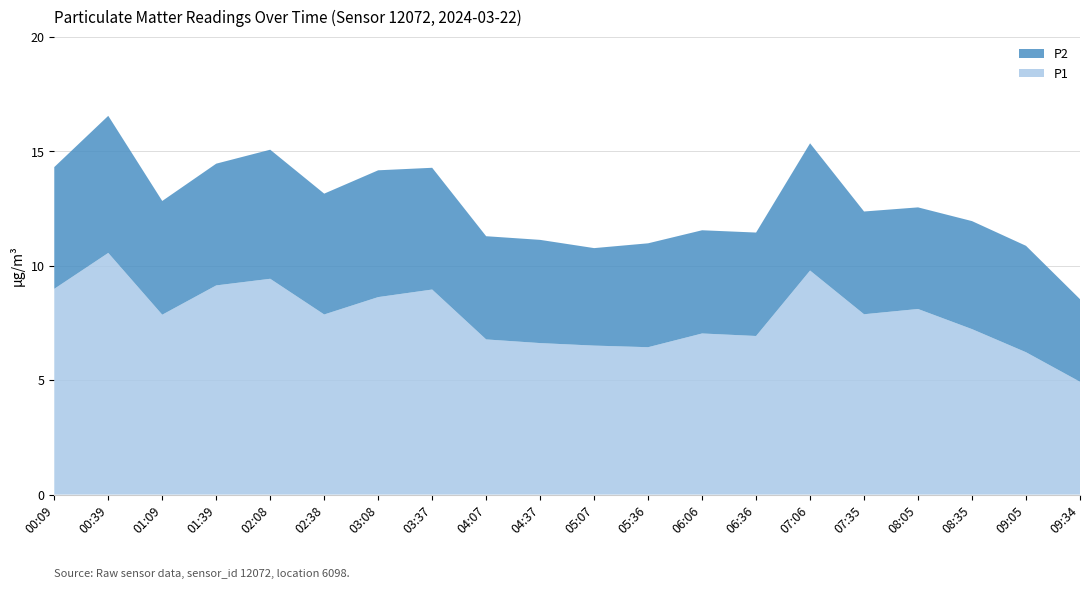

Reading left to right, extract all data points from this chart.

P1: 9.0	10.6	7.9	9.1	9.4	7.9	8.6	9.0	6.8	6.6	6.5	6.4	7.0	6.9	9.8	7.9	8.1	7.2	6.2	4.9
P2: 5.3	6.0	5.0	5.3	5.6	5.3	5.5	5.3	4.5	4.5	4.3	4.5	4.5	4.5	5.6	4.5	4.4	4.7	4.7	3.6